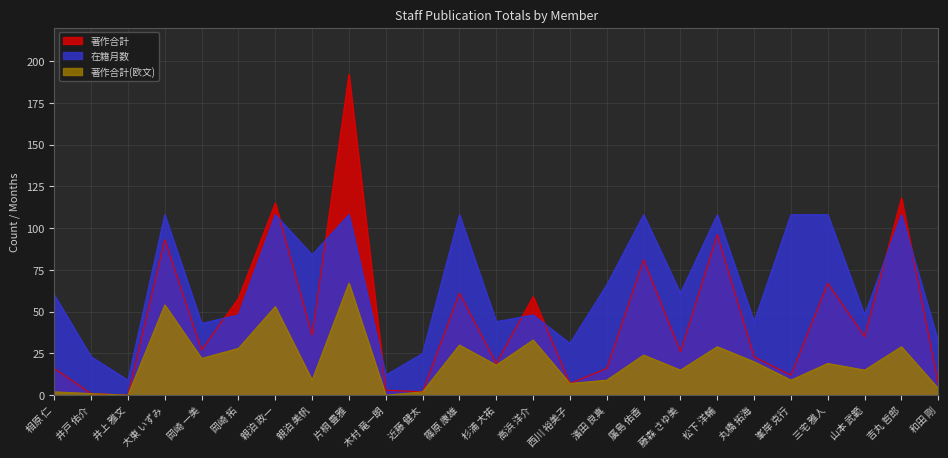

What is the average value of the 著作合計(欧文) series?

20